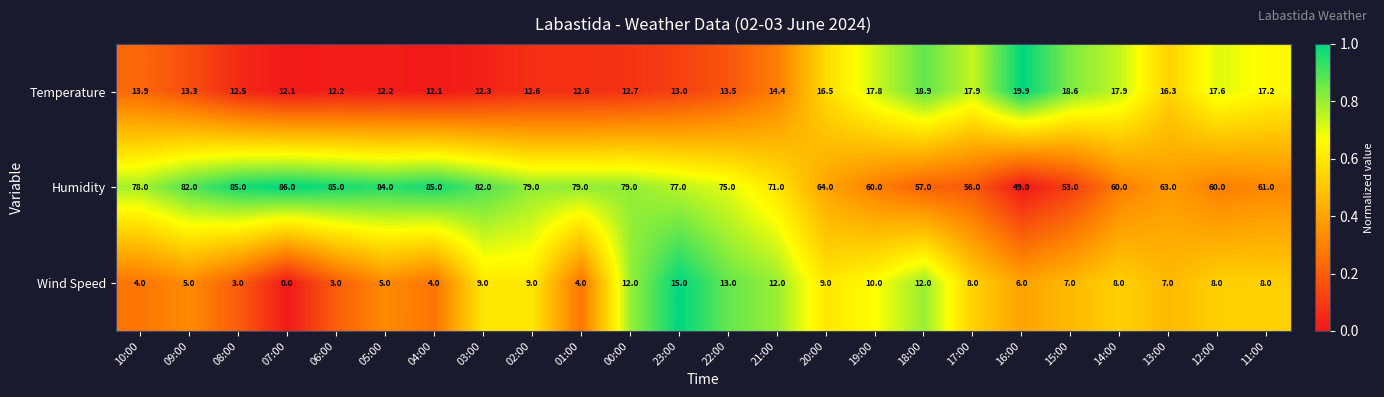

How many data points does each series have?

24